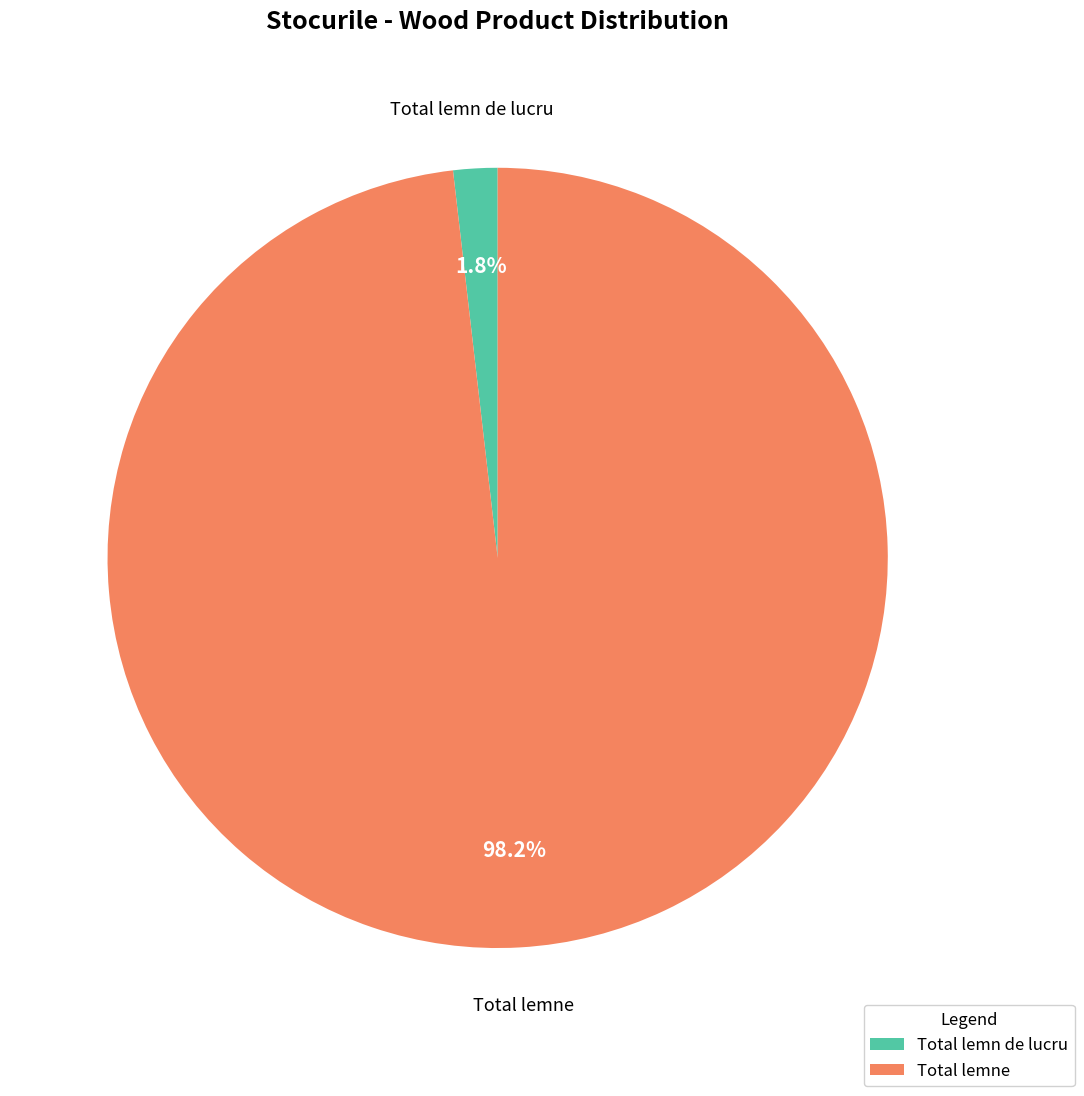

Is the sum of Total lemne and Total lemn de lucru greater than half?

Yes